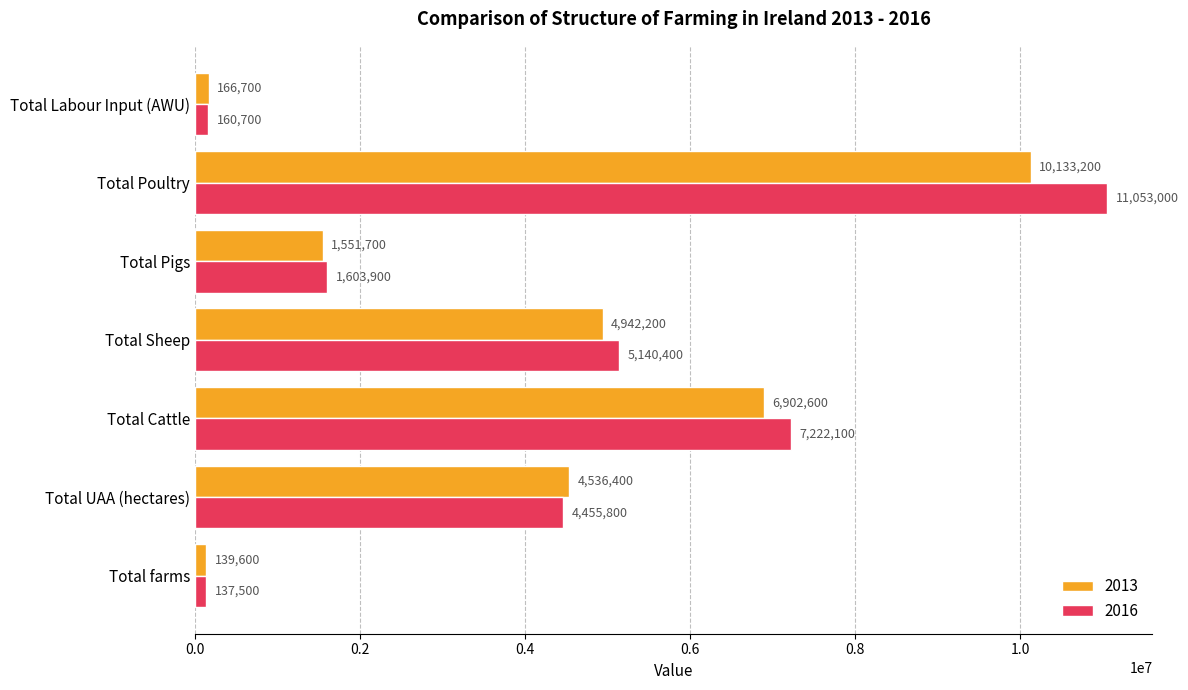

Which series has the largest range (max minus min)?

2016